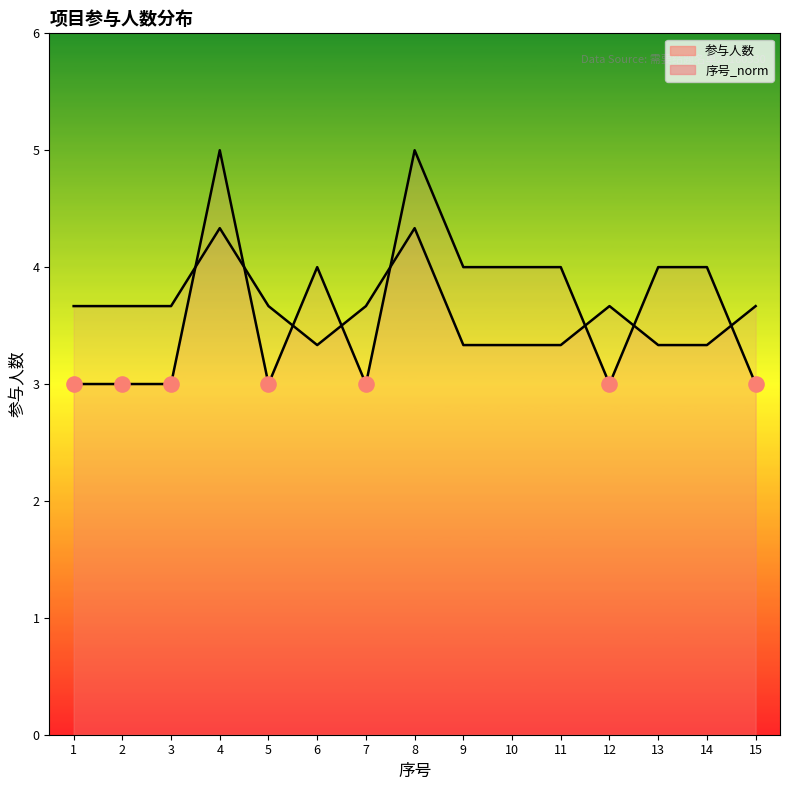

What is the change in value from 2 to 14?

+1